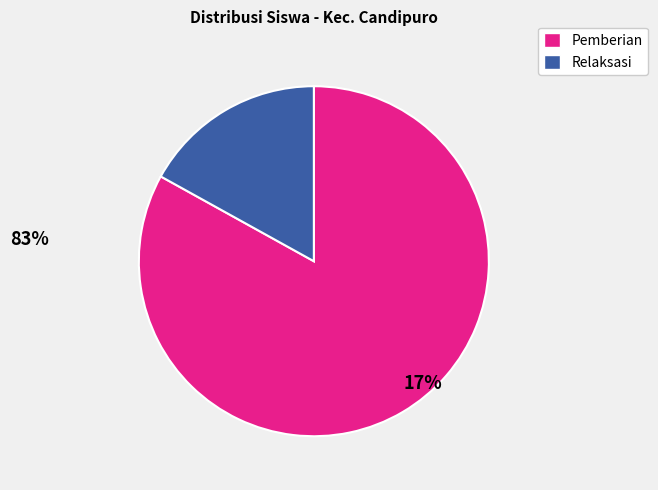

Does any single category account for the majority?

Yes